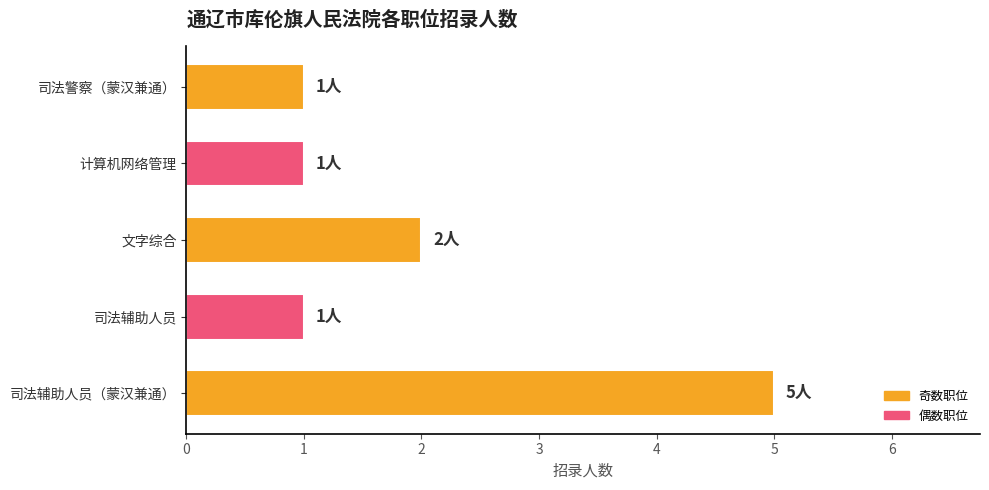

What value does the data have at 司法辅助人员（蒙汉兼通）?

5